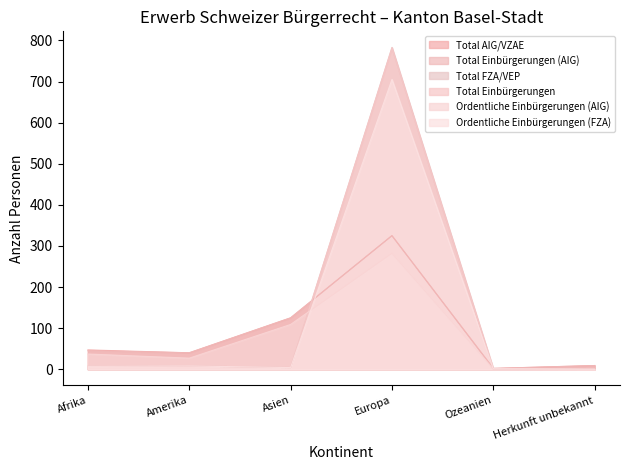

True or false: Total FZA/VEP and Ordentliche Einbürgerungen (FZA) intersect in this chart.

False